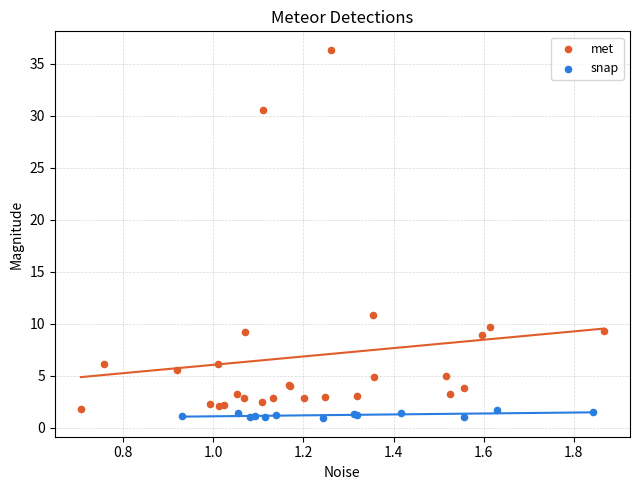

Which series contains the lowest Y value?

snap